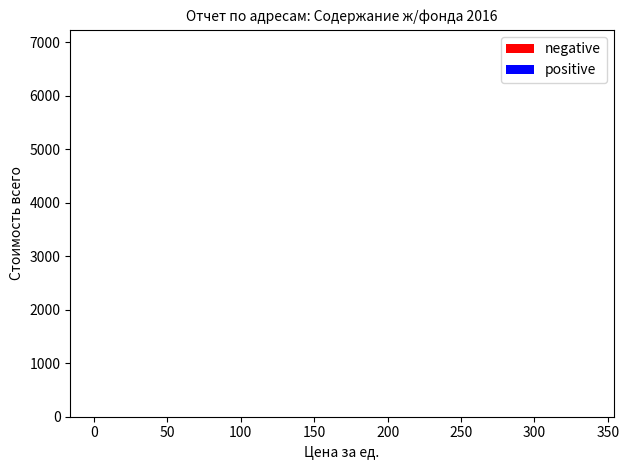

How many positive values does the negative series have?

6